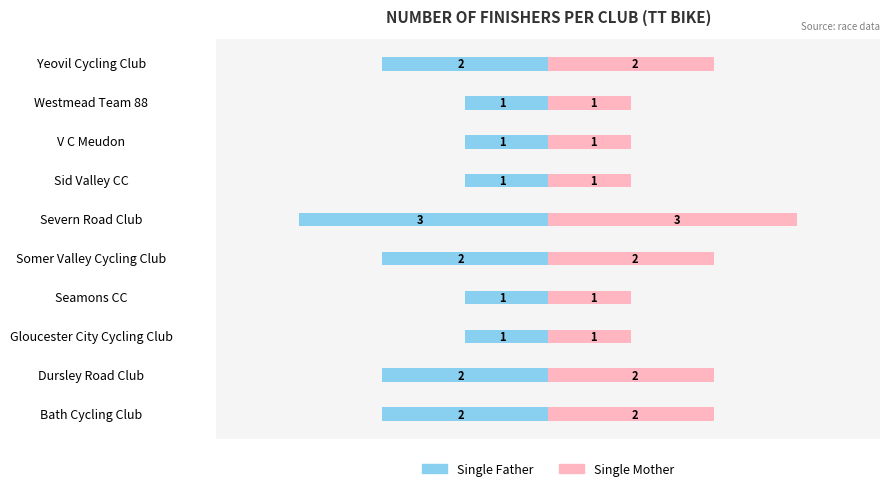

Is the value of Single Father at Severn Road Club greater than the value of Single Mother at Gloucester City Cycling Club?

No